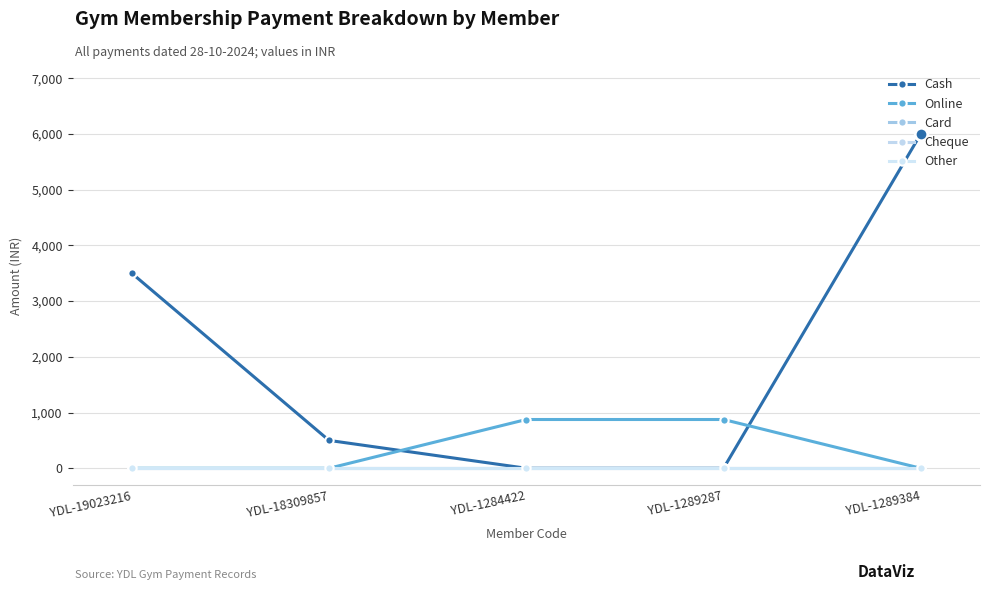

Is this an area chart (filled region under the line)?

No